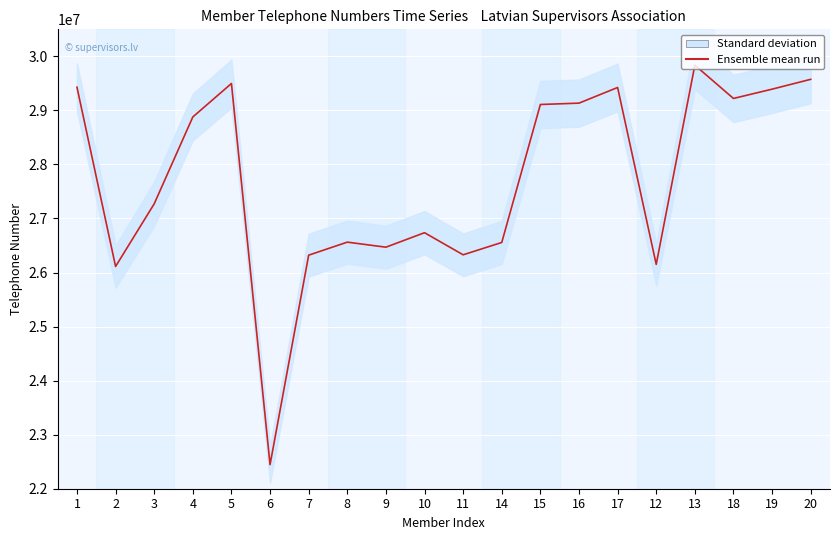

What is the sum of the values at 12 and 14?

52707153